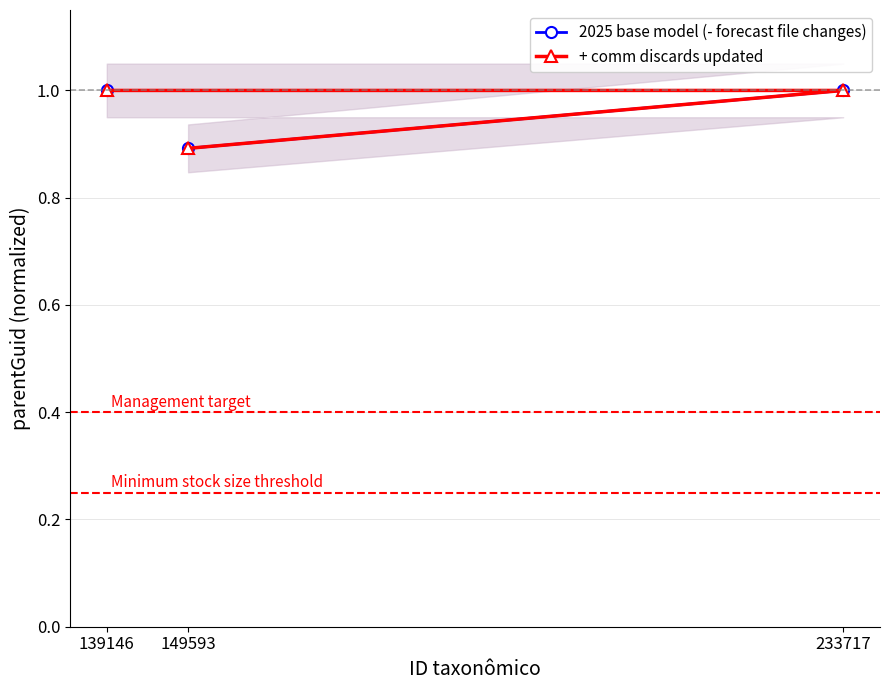

At which category is the sum across all series the highest?

139146